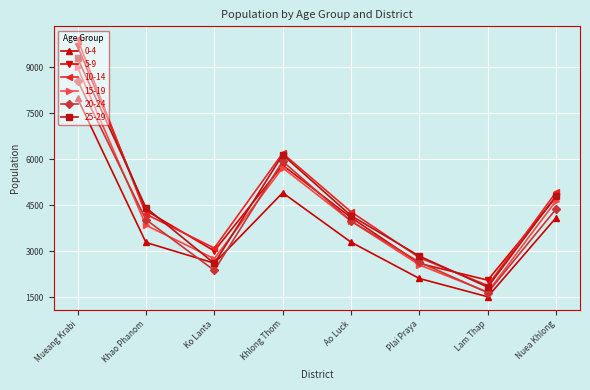

Is the value of 25-29 at Ao Luck greater than the value of 5-9 at Lam Thap?

Yes